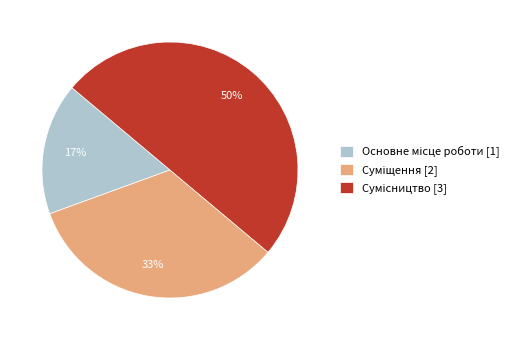

How many segments does this pie chart have?

3